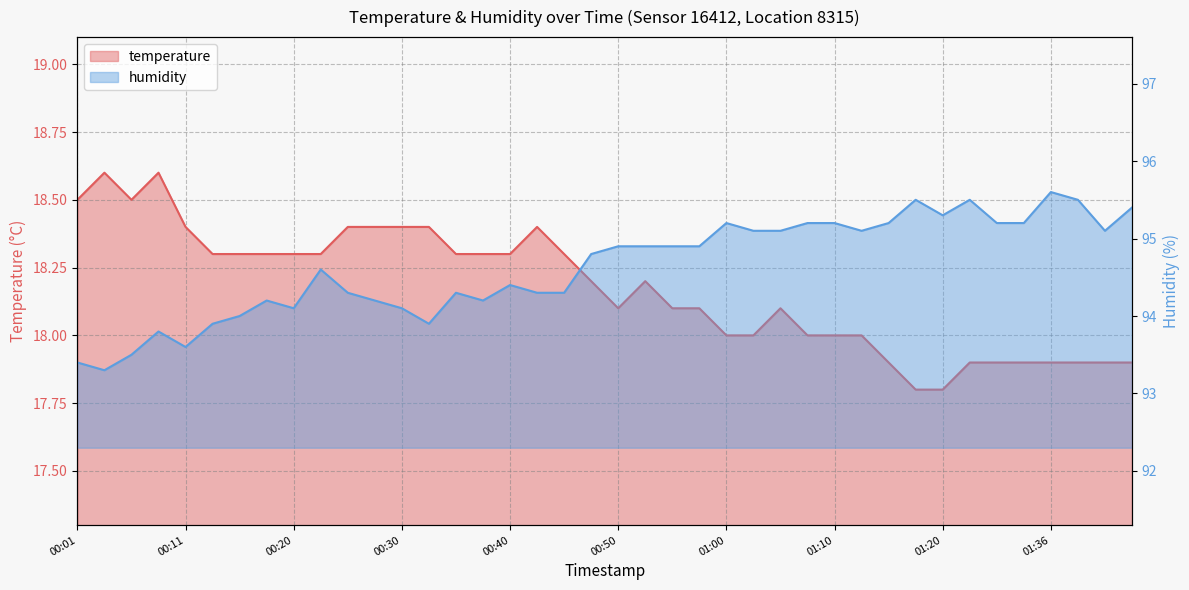

What is the average value of the temperature series?

18.2